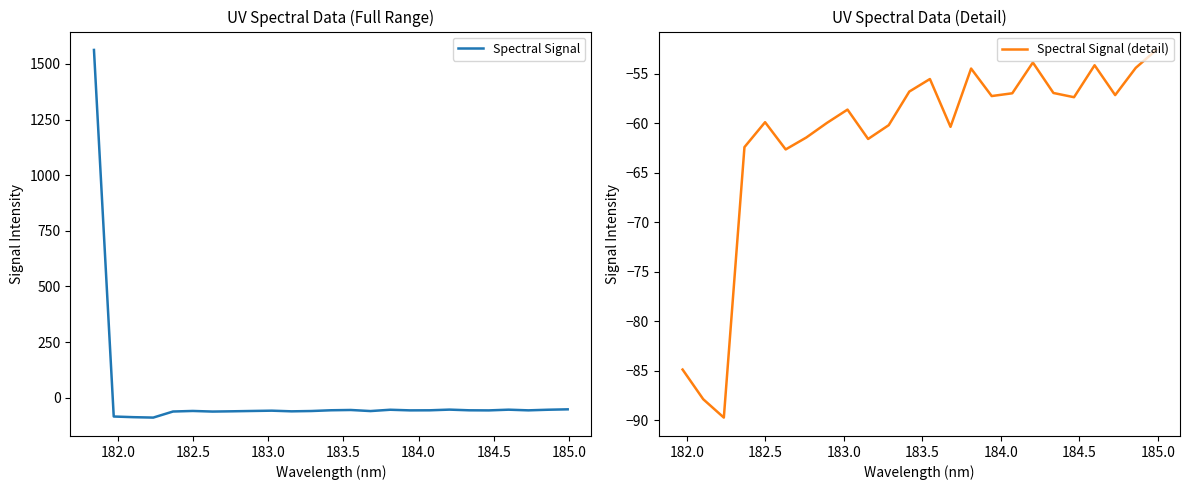

What is the minimum value for Spectral Signal?

-89.7